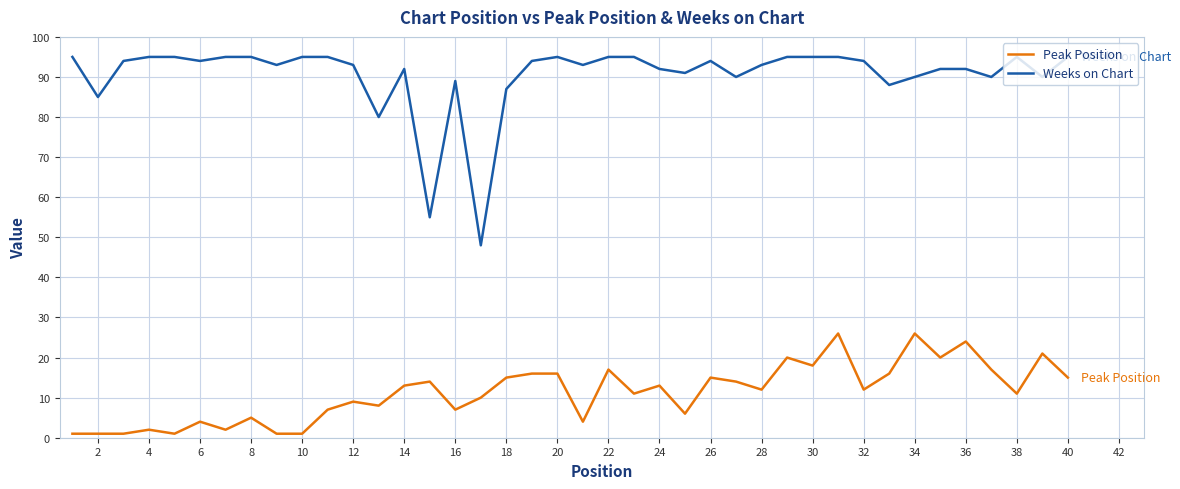

True or false: Weeks on Chart and Peak Position intersect in this chart.

False